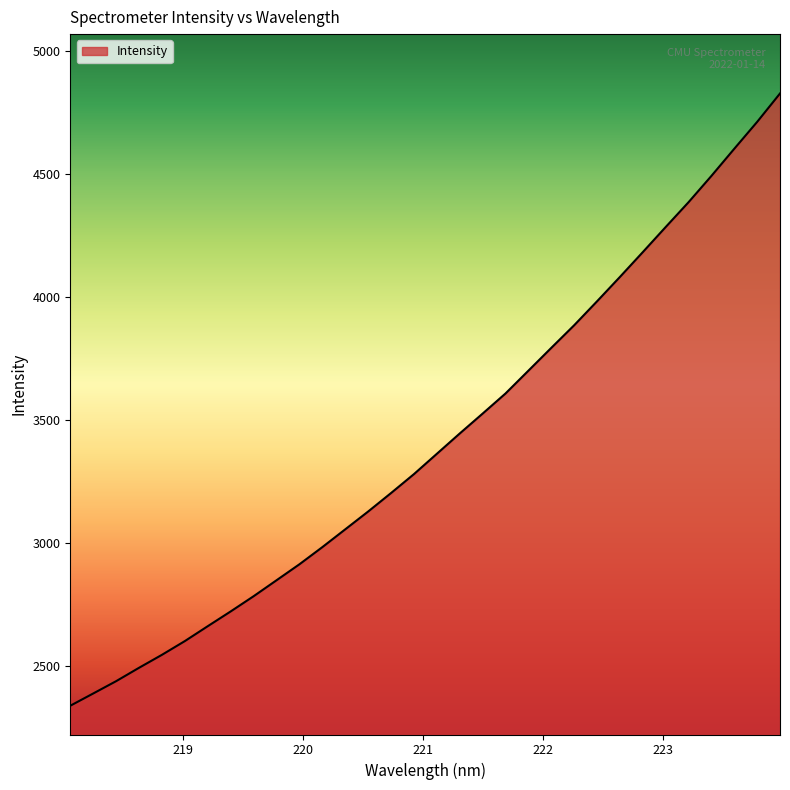

What is the average value?

3415.2